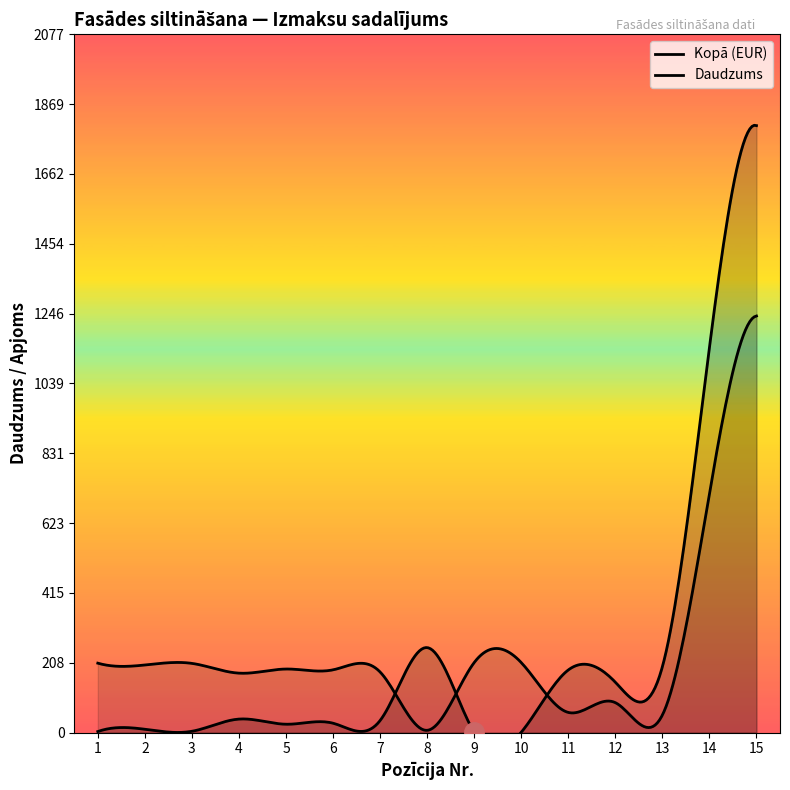

Which category has the highest value in the Kopā (EUR) series?

15